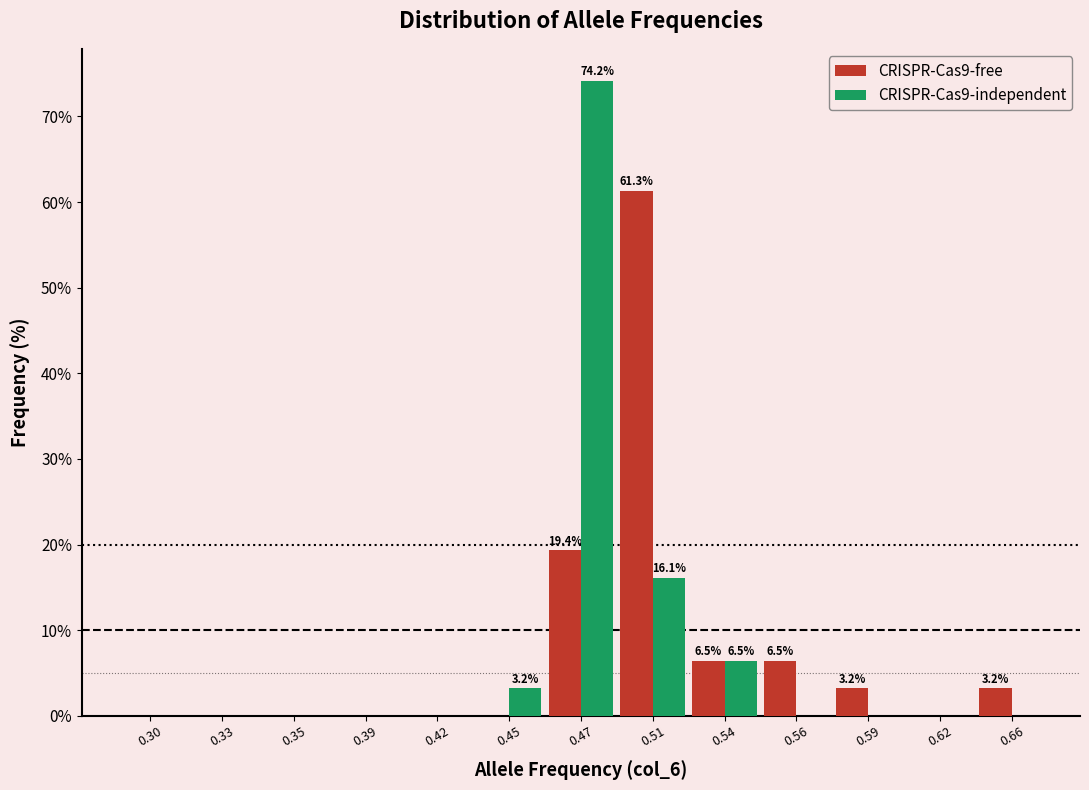

Reading left to right, extract all data points from this chart.

CRISPR-Cas9-free: 0.30=0.0	0.33=0.0	0.35=0.0	0.39=0.0	0.42=0.0	0.45=0.0	0.47=19.4	0.51=61.3	0.54=6.5	0.56=6.5	0.59=3.2	0.62=0.0	0.66=3.2
CRISPR-Cas9-independent: 0.30=0.0	0.33=0.0	0.35=0.0	0.39=0.0	0.42=0.0	0.45=3.2	0.47=74.2	0.51=16.1	0.54=6.5	0.56=0.0	0.59=0.0	0.62=0.0	0.66=0.0